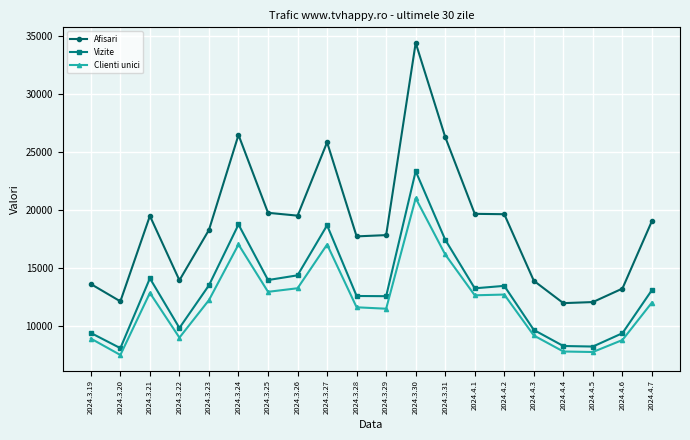

What is the difference between the Clienti unici values at 2024.3.24 and 2024.4.4?

9226